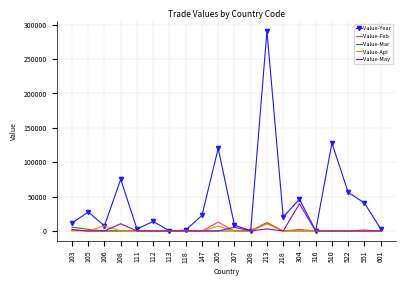

What is the maximum value shown in the chart?

290628